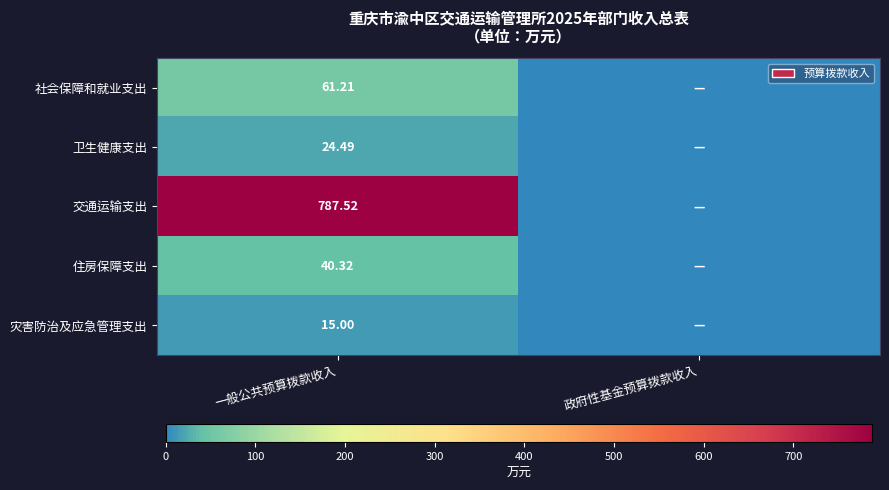

Is the value of 社会保障和就业支出 at 一般公共预算拨款收入 greater than the value of 卫生健康支出 at 一般公共预算拨款收入?

Yes